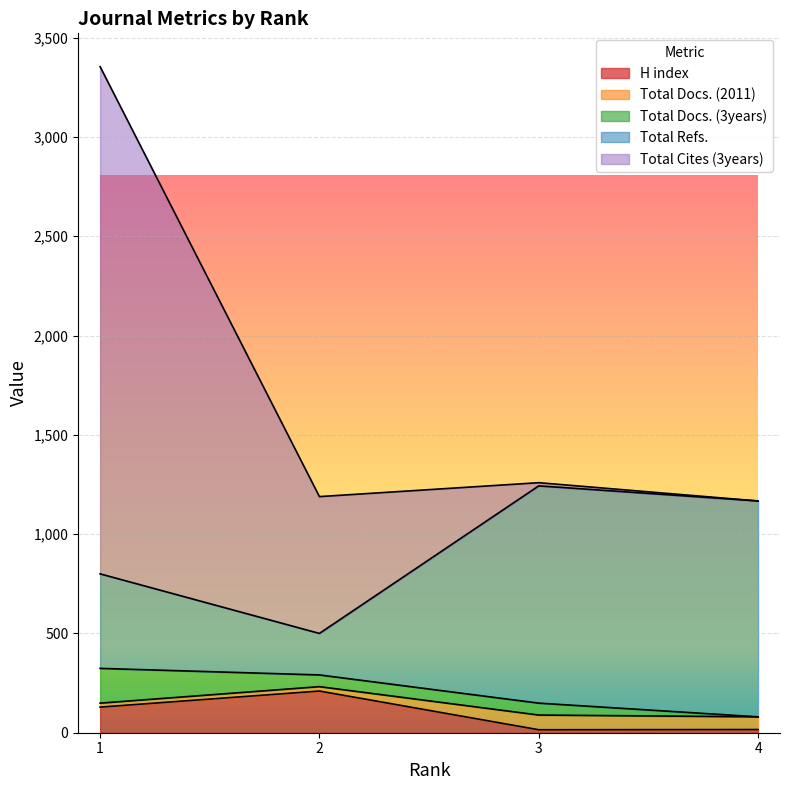

Where does the Total Docs. (3years) series first go above 60?

1